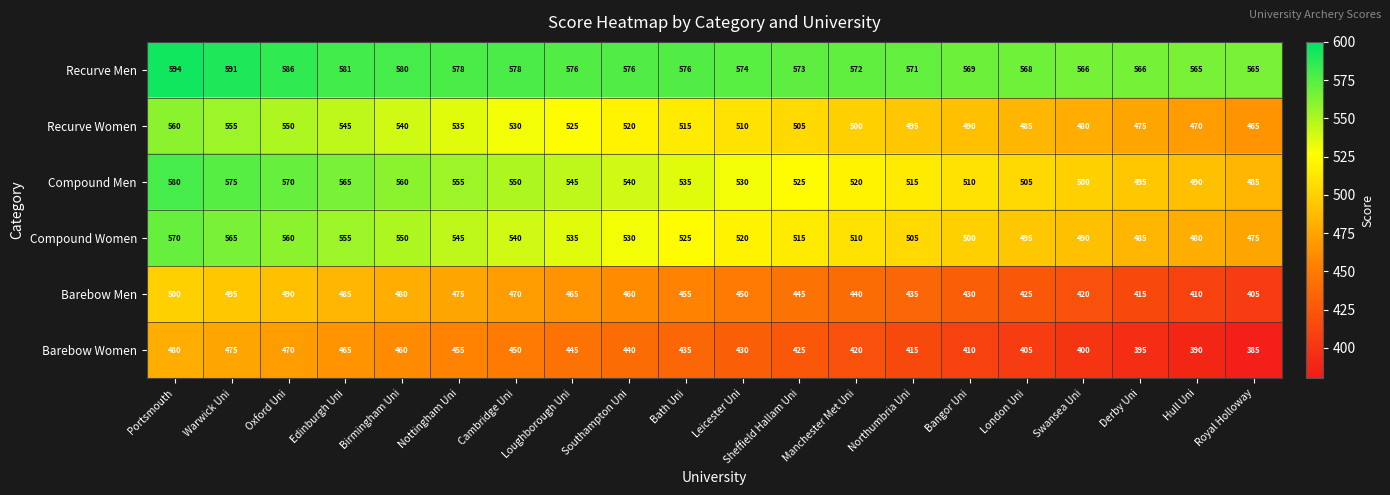

At Northumbria Uni, list the series in order from largest to smallest.

Recurve Men, Compound Men, Compound Women, Recurve Women, Barebow Men, Barebow Women